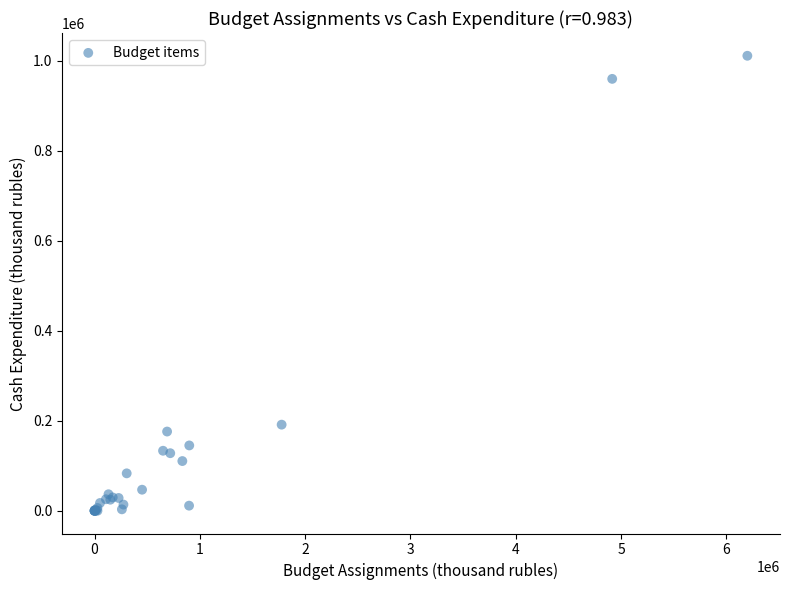

What Y value in the scatter plot is closest to 505351?

191260.6